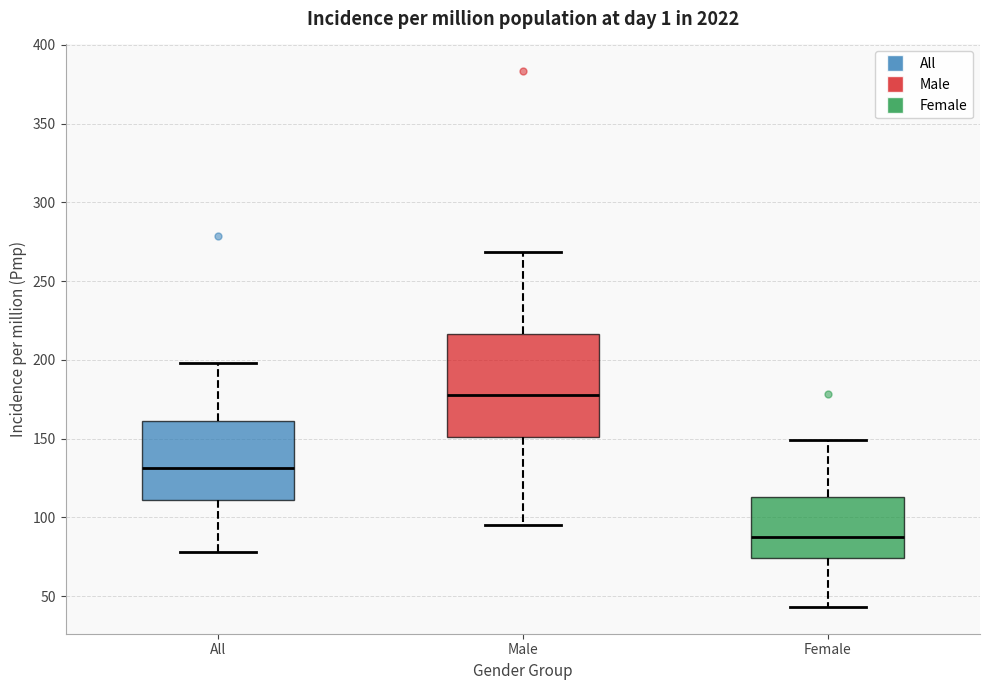

Where is the upper edge of the box for Female on the y-axis? The values are not printed on the chart, so give them approximately, as read against the axis.

115